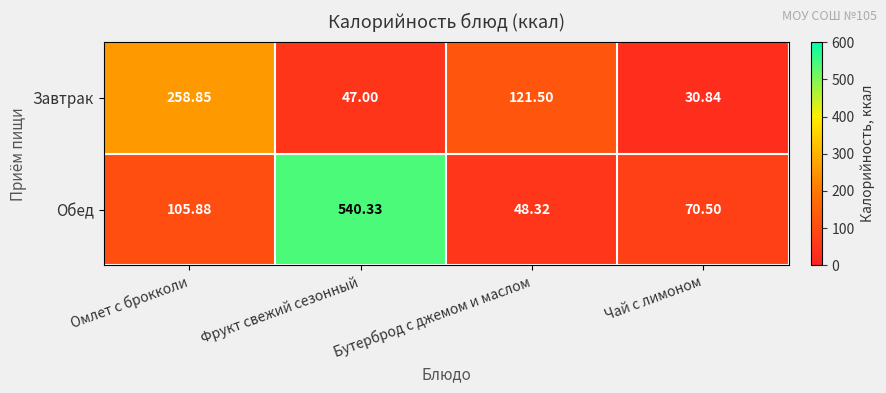

Between Фрукт свежий сезонный and Бутерброд с джемом и маслом, which series saw the biggest shift?

Обед